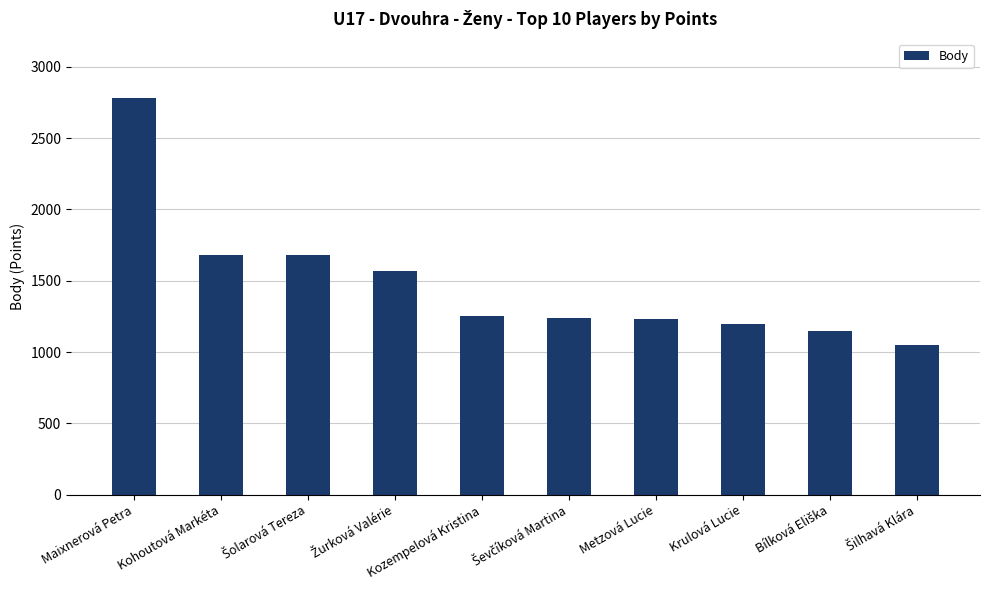

What value does the data have at Kozempelová Kristina?

1250